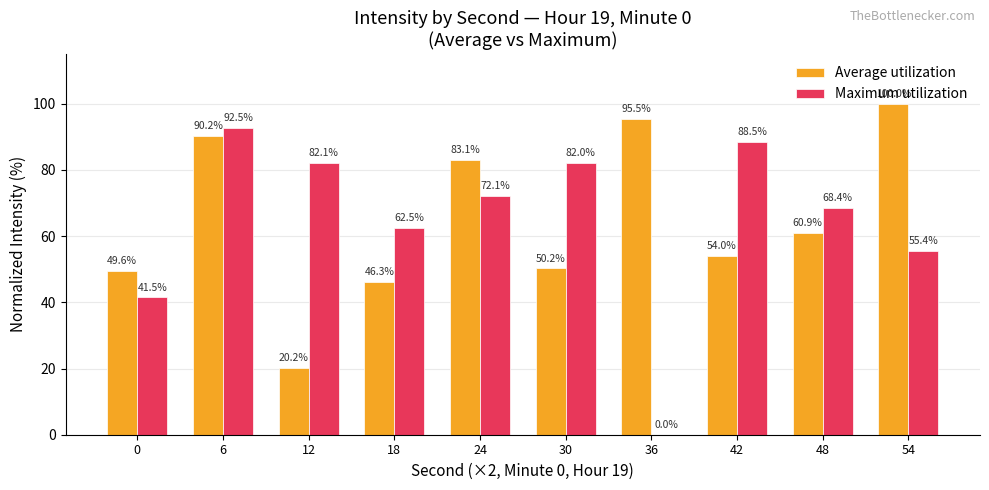

How many categories are shown in the chart?

10